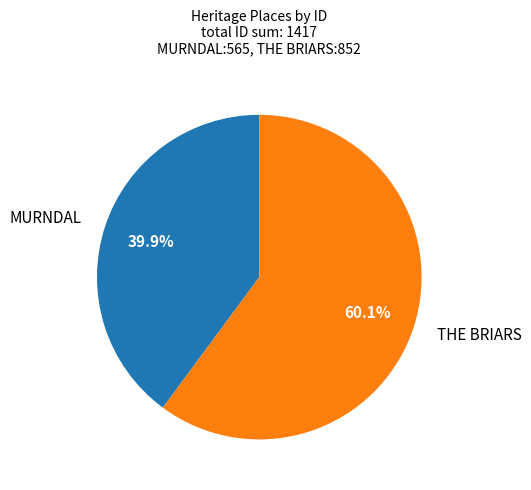

Is there any slice that represents more than half of the pie?

Yes